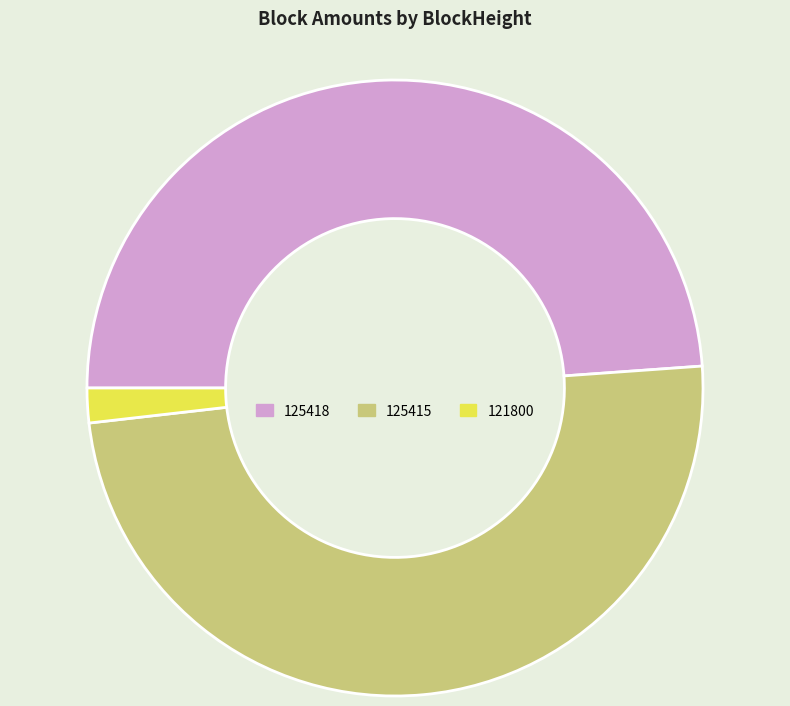

Which slice is the smallest?

121800